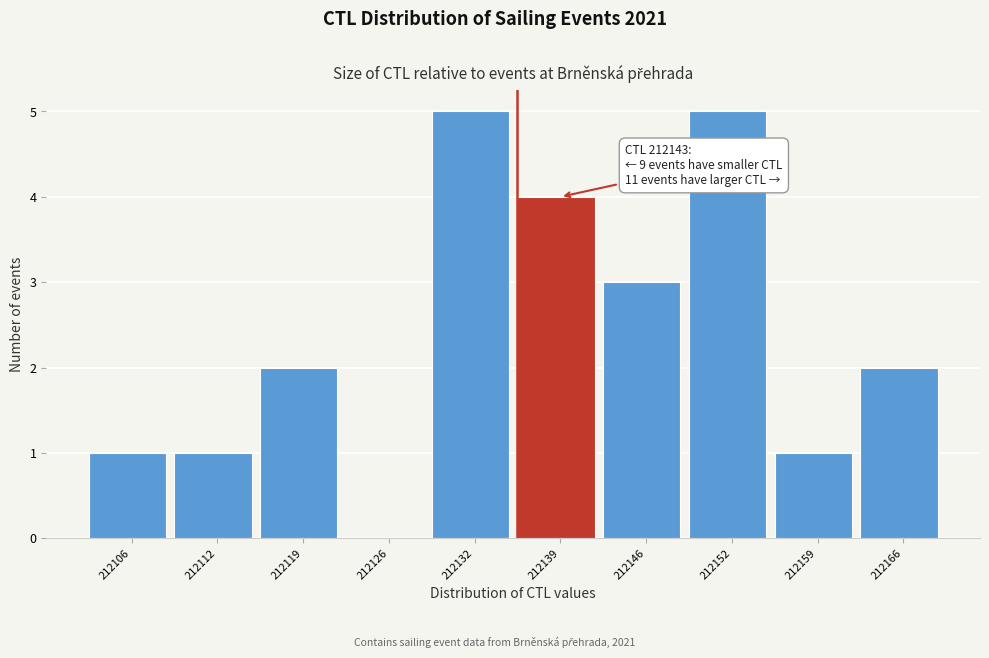

Reading right to left, extract all data points from this chart.

212166=2	212159=1	212152=5	212146=3	212139=4	212132=5	212126=0	212119=2	212112=1	212106=1